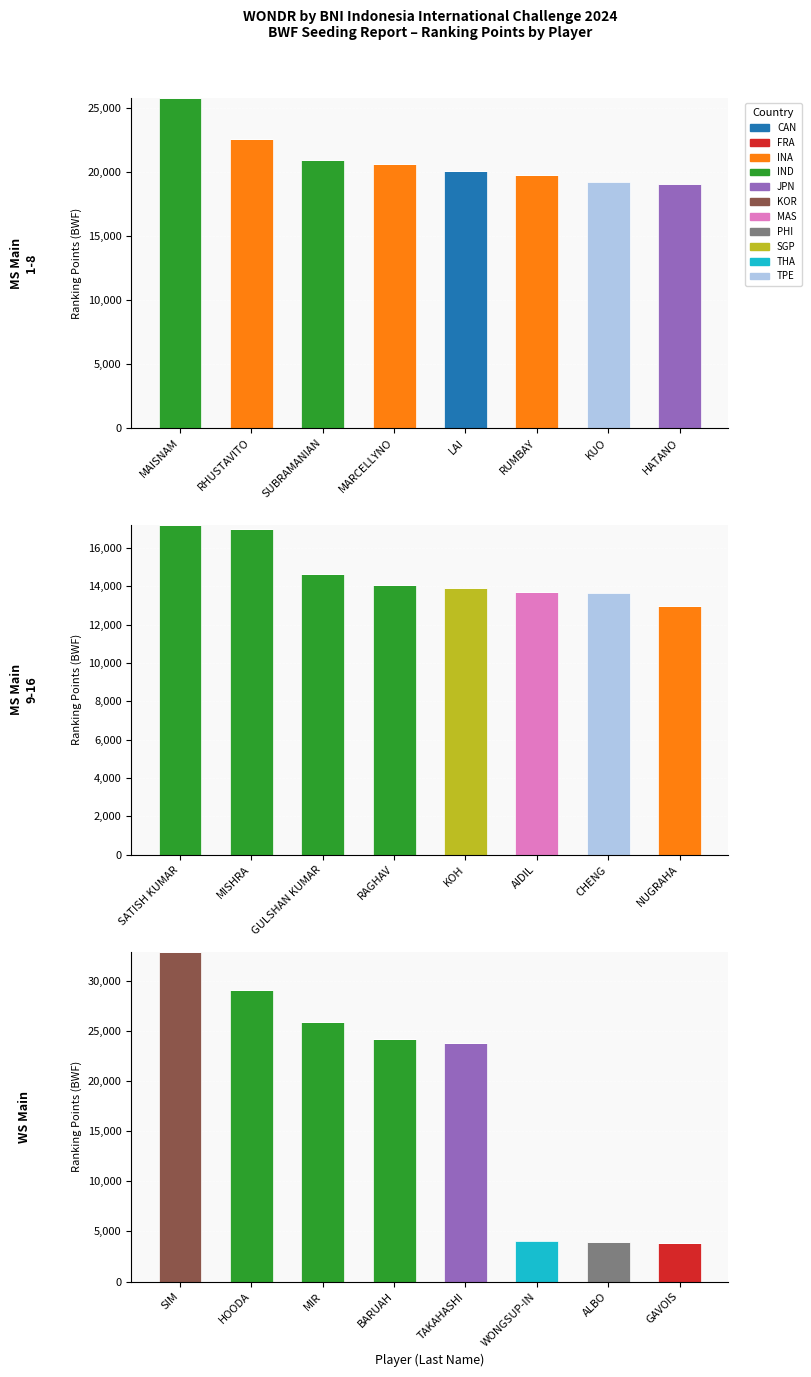

Are the bars horizontal?

No